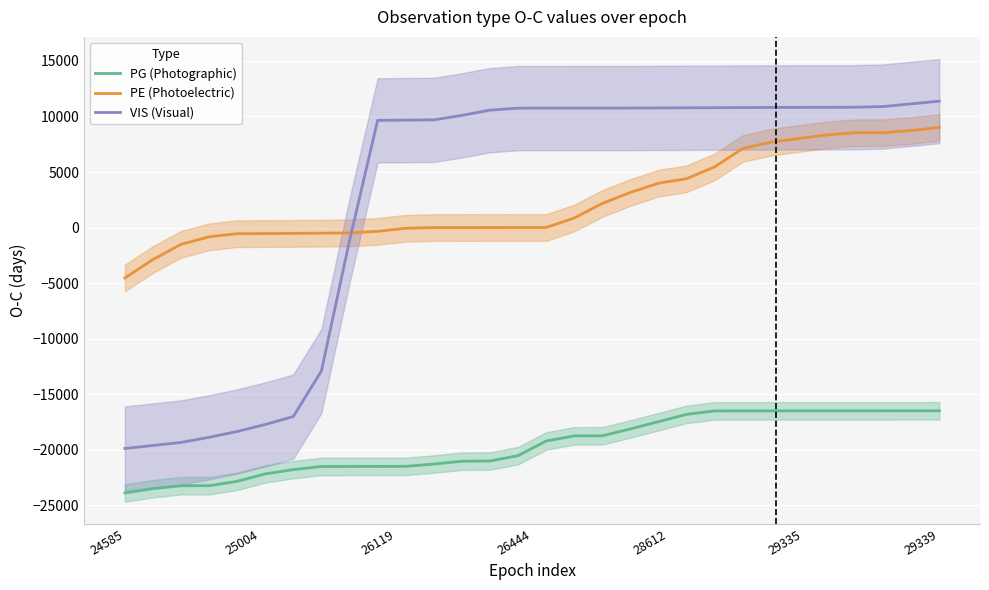

What is the lowest value of the VIS (Visual) series?

-19901.0